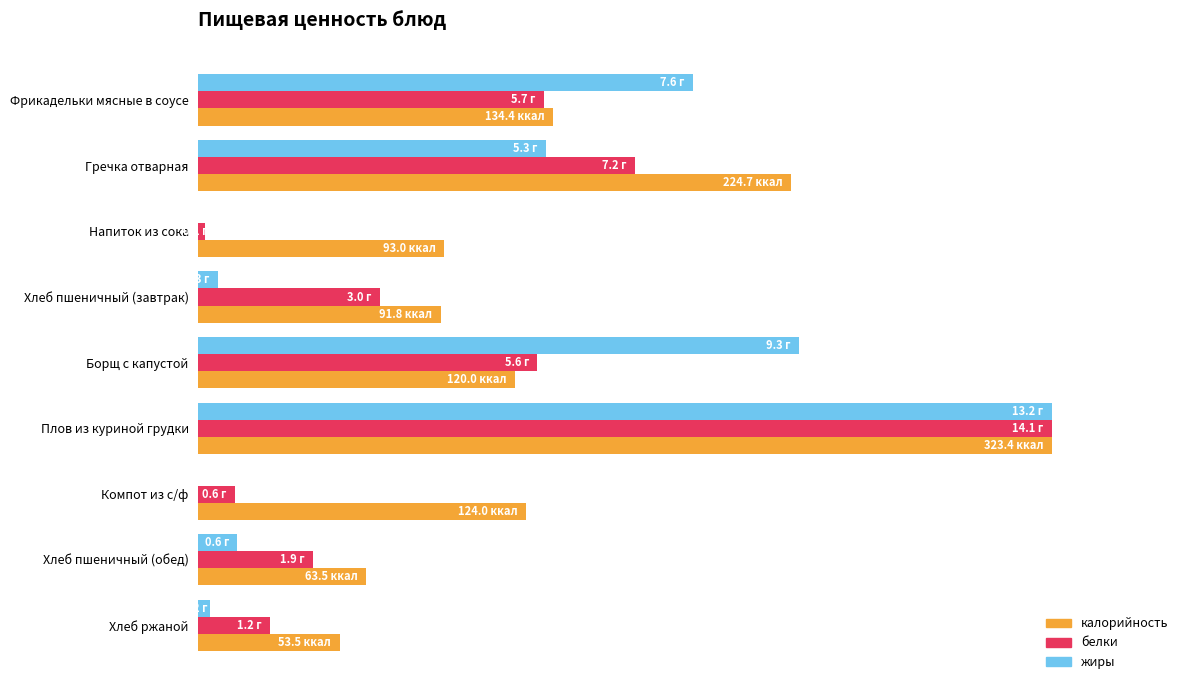

What are all the series names shown in the legend?

калорийность, белки, жиры